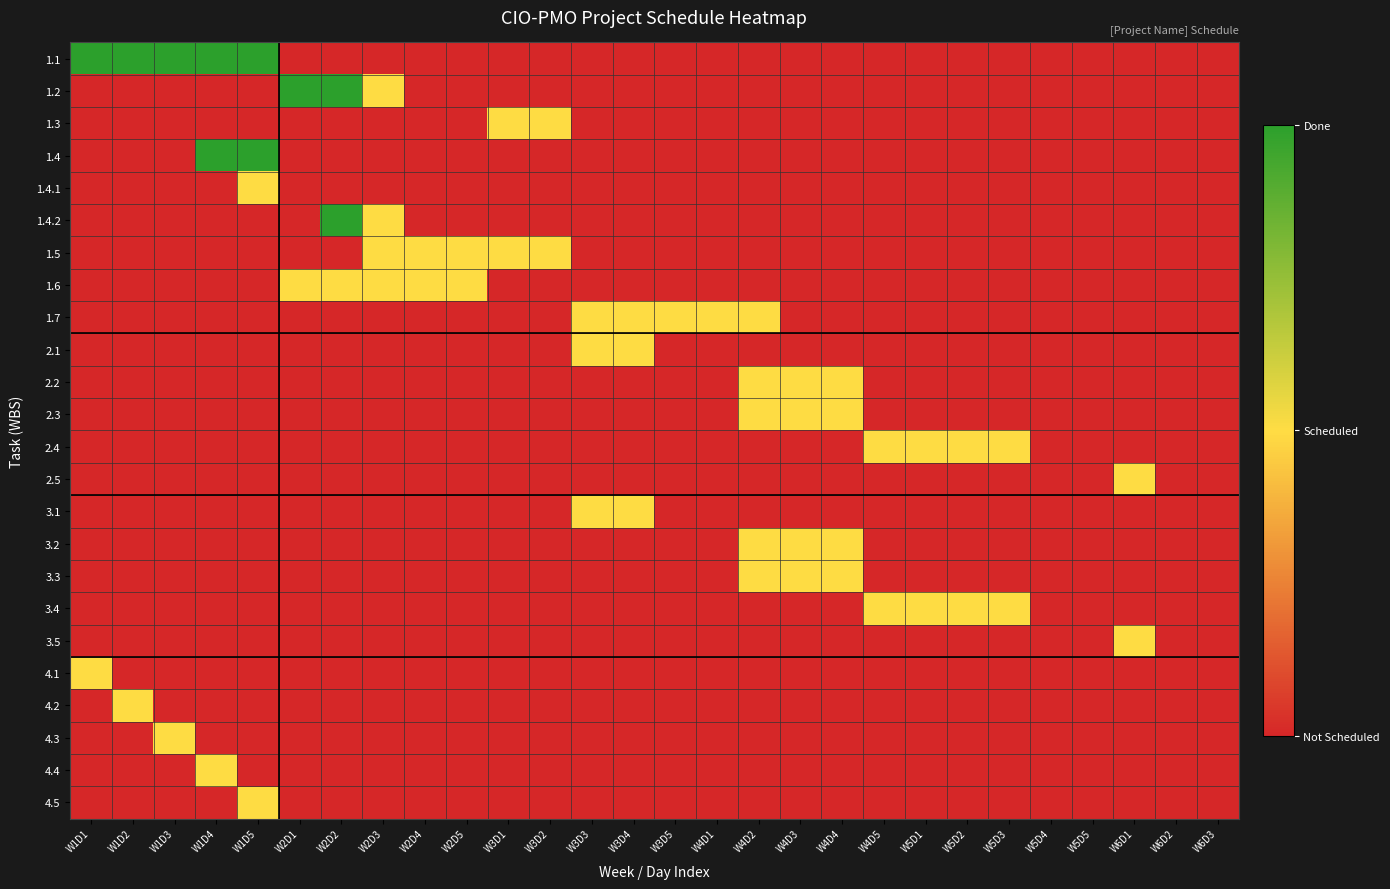

How many categories are shown in the chart?

28